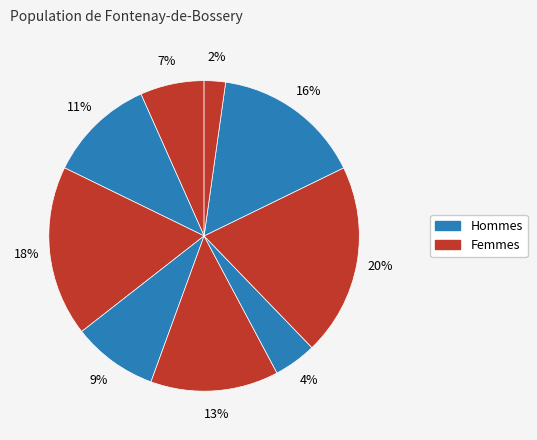

Is there a majority slice in this chart?

No